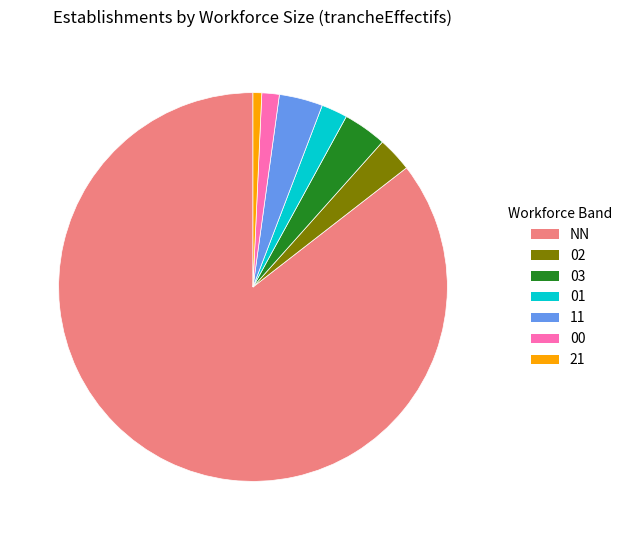

What is the largest slice in the pie chart?

NN